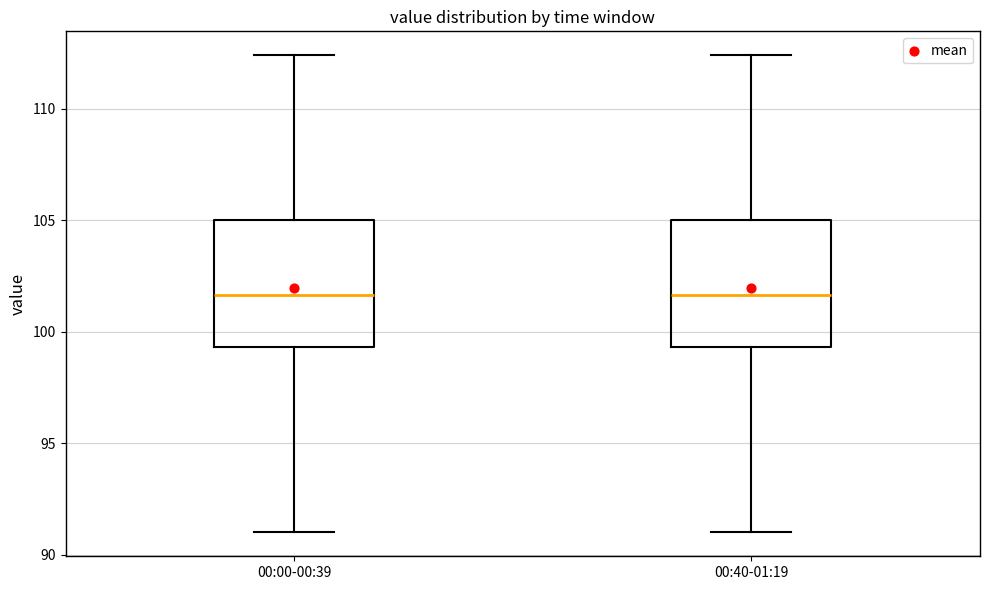

Reading left to right, transcribe this box plot: for each box, give where its median line is, the range the box spans, and where its two whiskers end, as read against the y-axis. The values are not printed on the chart, so give them approximately, as read against the axis.

00:00-00:39: median 101.5, box 99.5 to 105.0, whiskers 91.0 to 112.5
00:40-01:19: median 101.5, box 99.5 to 105.0, whiskers 91.0 to 112.5